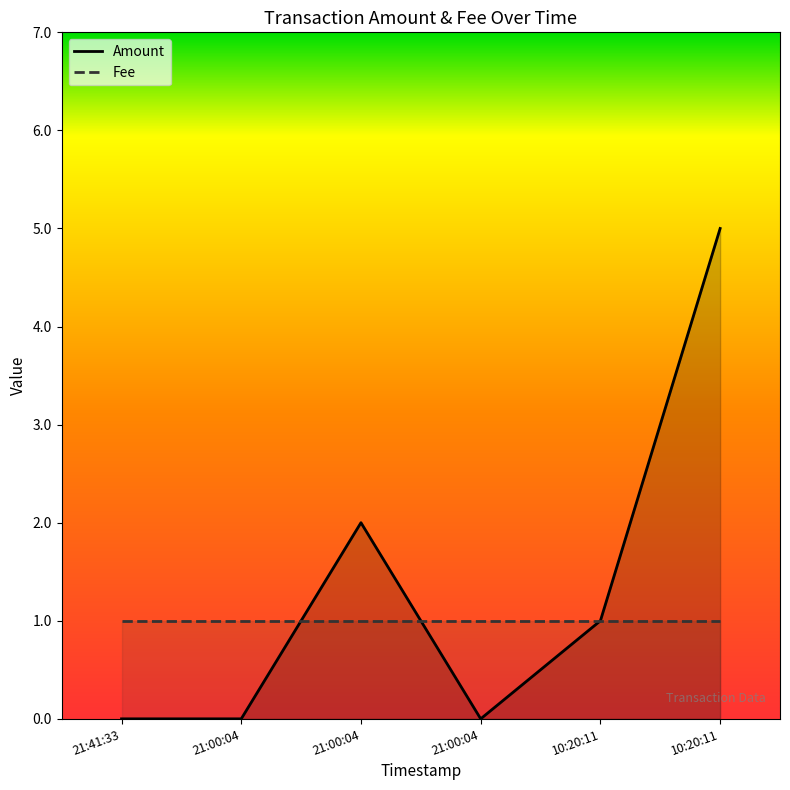

Where does the data first go above 1?

21:00:04